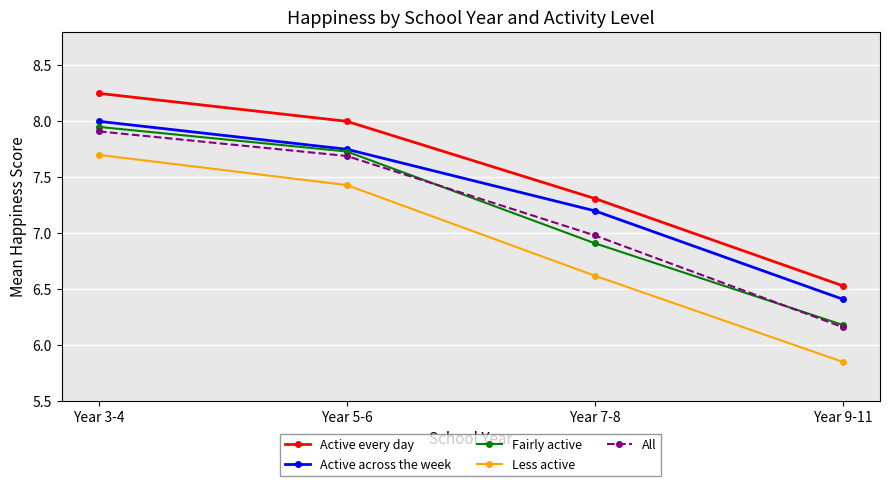

Is the value of All at Year 9-11 greater than the value of Active across the week at Year 5-6?

No